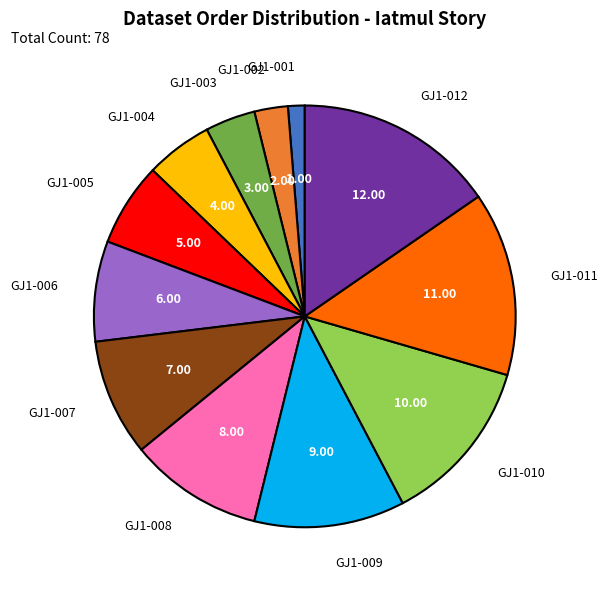

Which has a higher value, GJ1-005 or GJ1-001?

GJ1-005